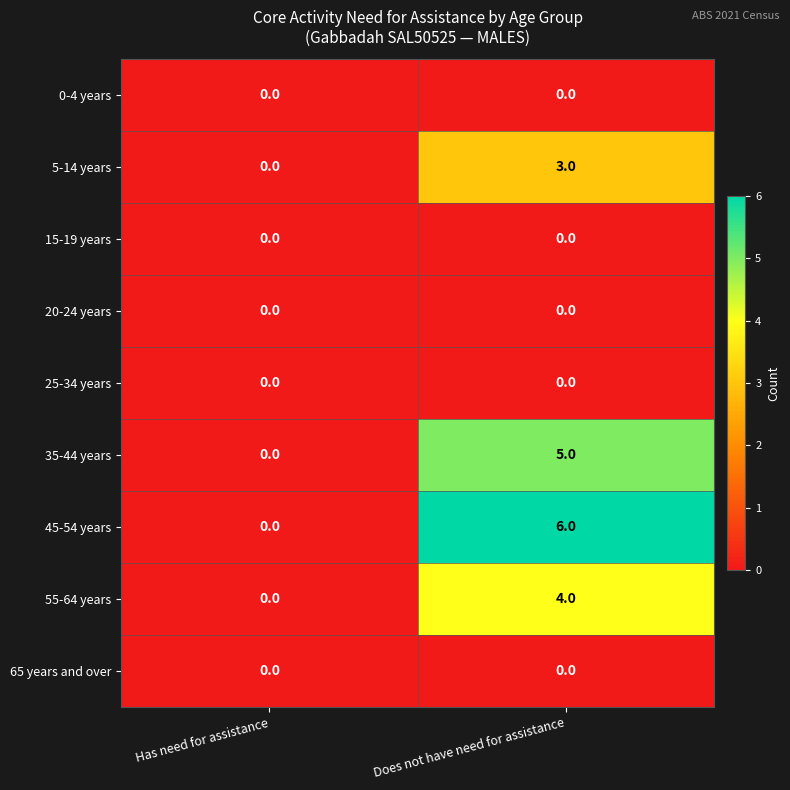

At how many categories does at least one series exceed 5?

1